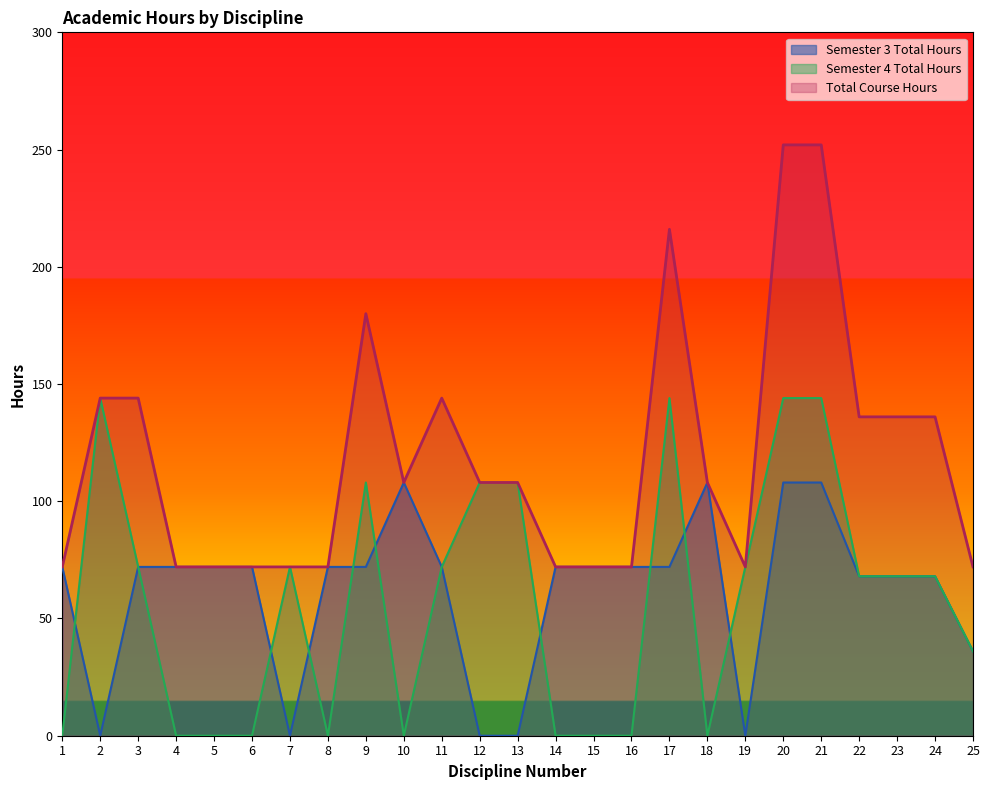

Does the chart have visible grid lines?

No